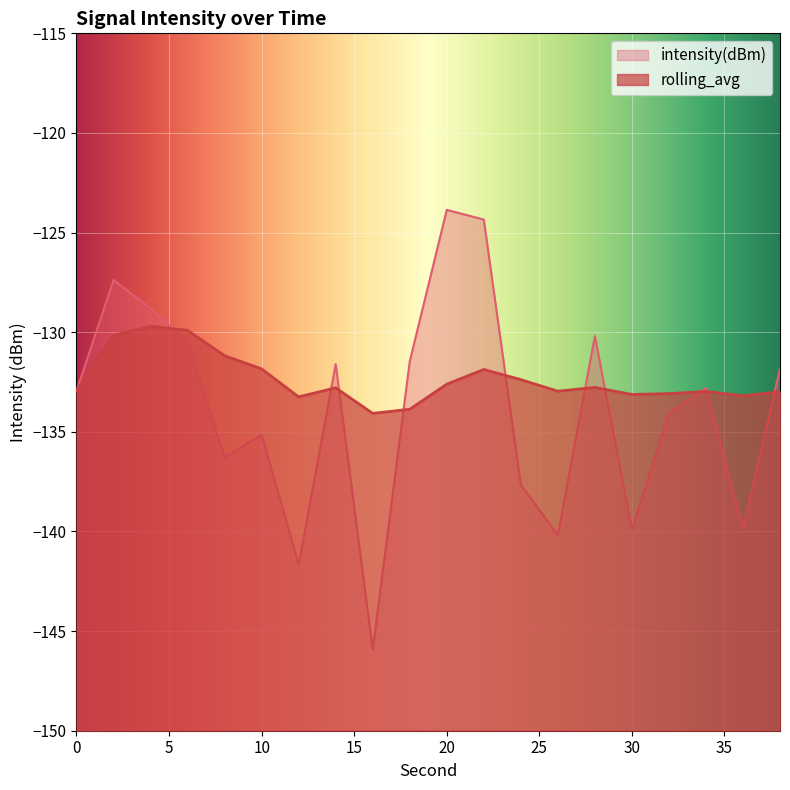

List the labels in order of rolling_avg value, largest first.

4, 6, 2, 8, 10, 22, 24, 20, 28, 14, 0, 26, 34, 38, 32, 30, 36, 12, 18, 16